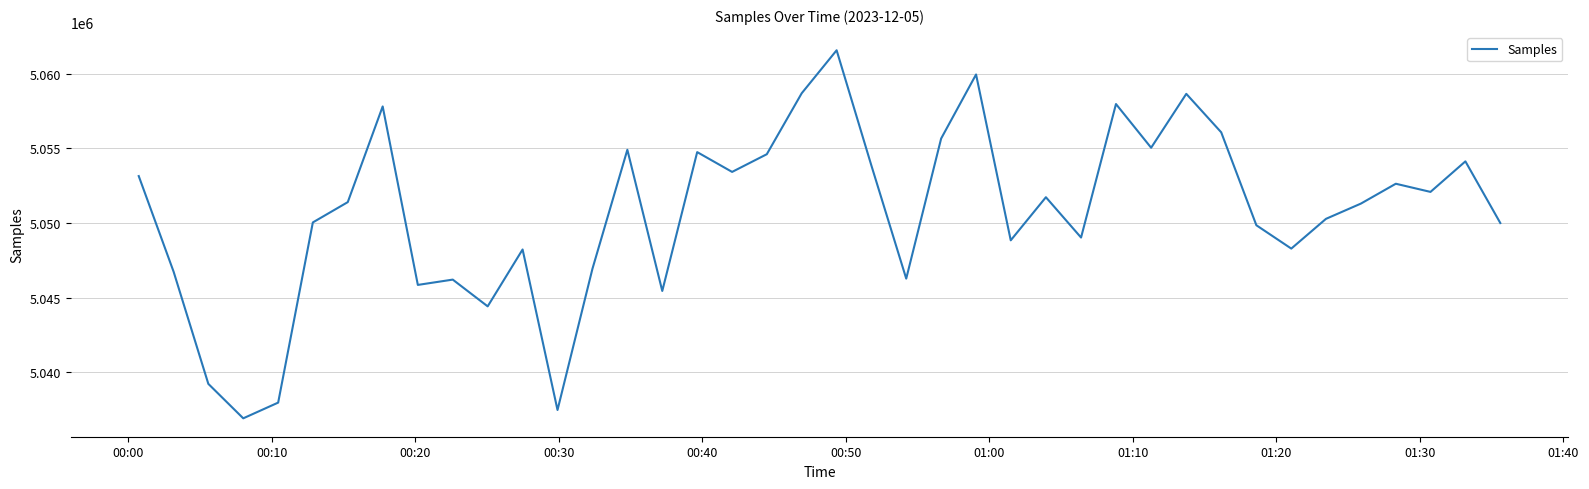

What is the minimum value shown in the chart?

5036906